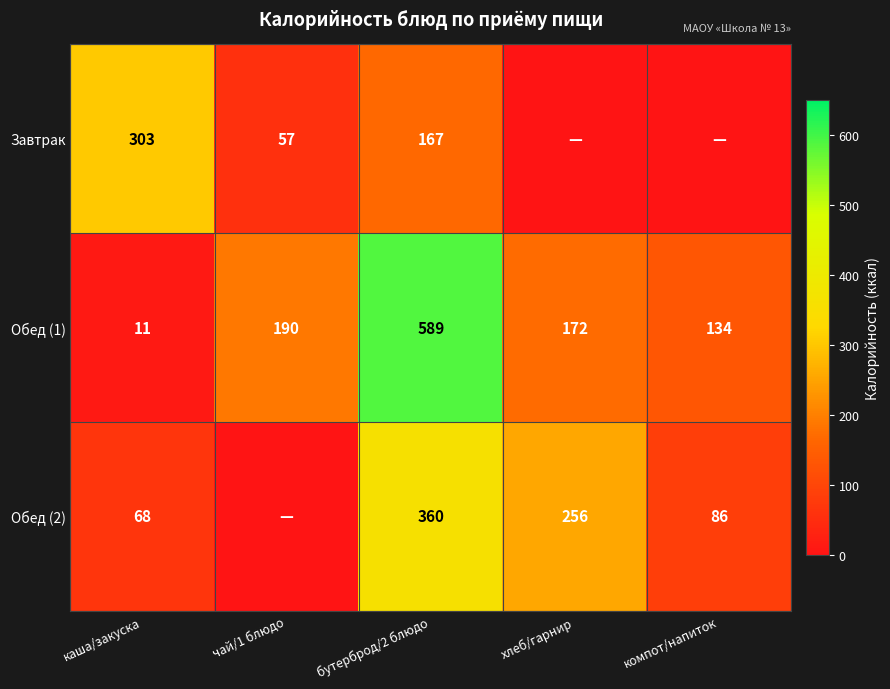

What is the difference between the Обед (1) values at хлеб/гарнир and бутерброд/2 блюдо?

417